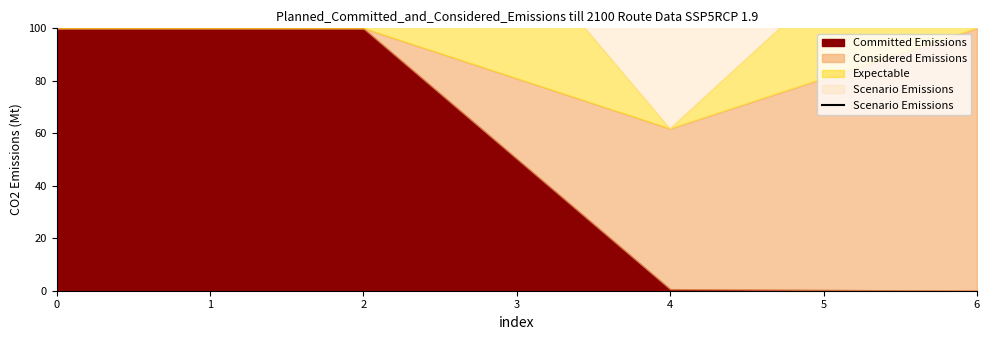

What is the maximum value shown in the chart?

268.7